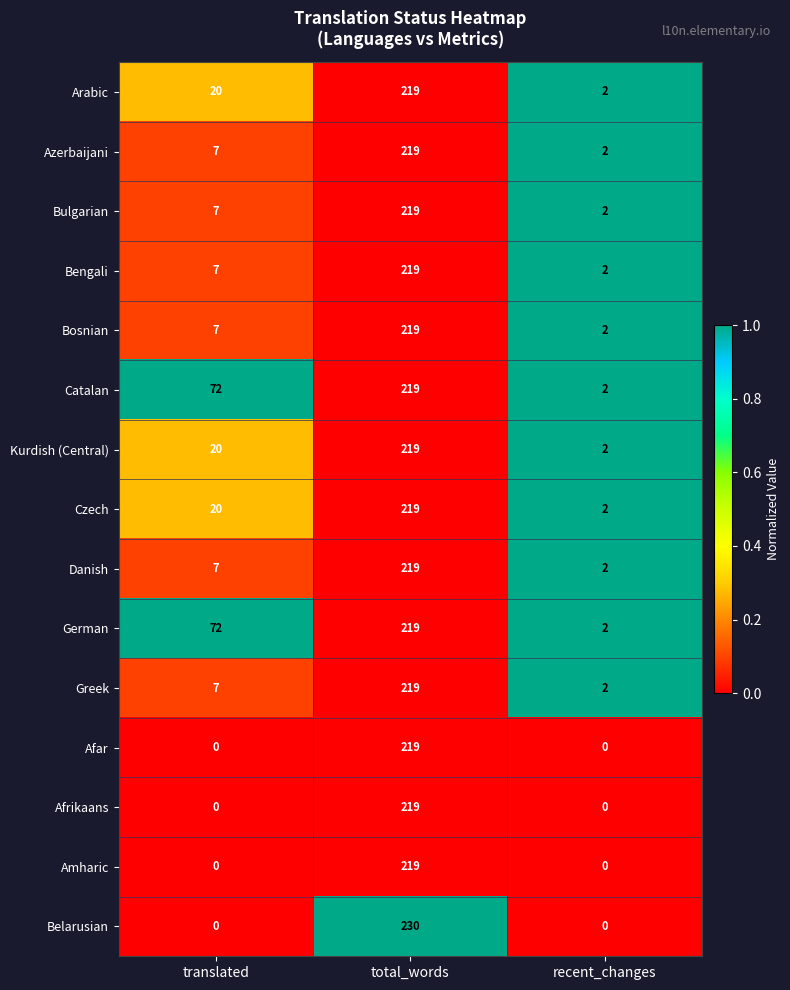

At how many categories does at least one series exceed 0?

3